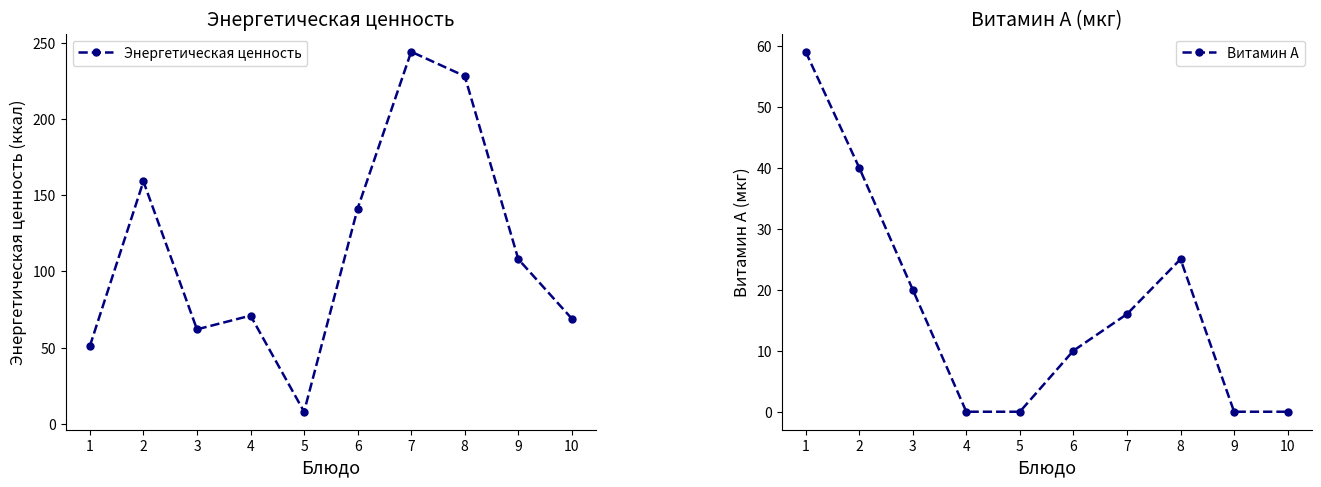

True or false: Энергетическая ценность has more than 0 interior local peaks.

True